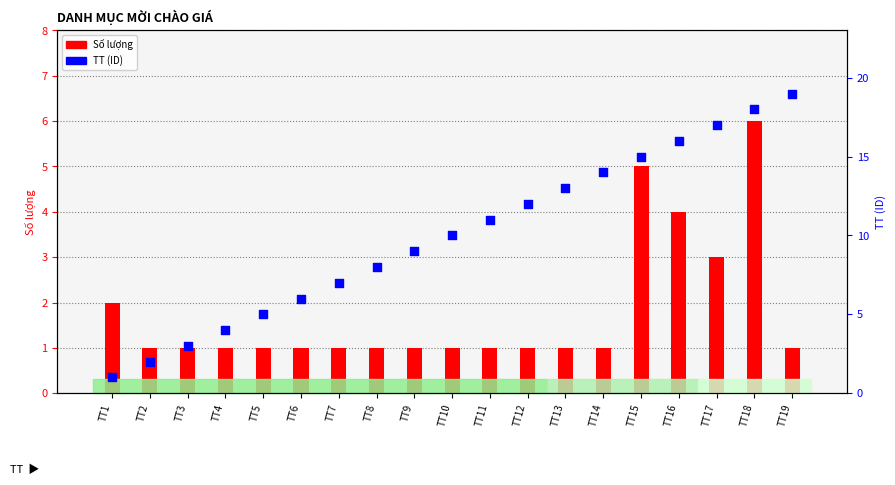

What are all the series names shown in the legend?

Số lượng, TT (ID)